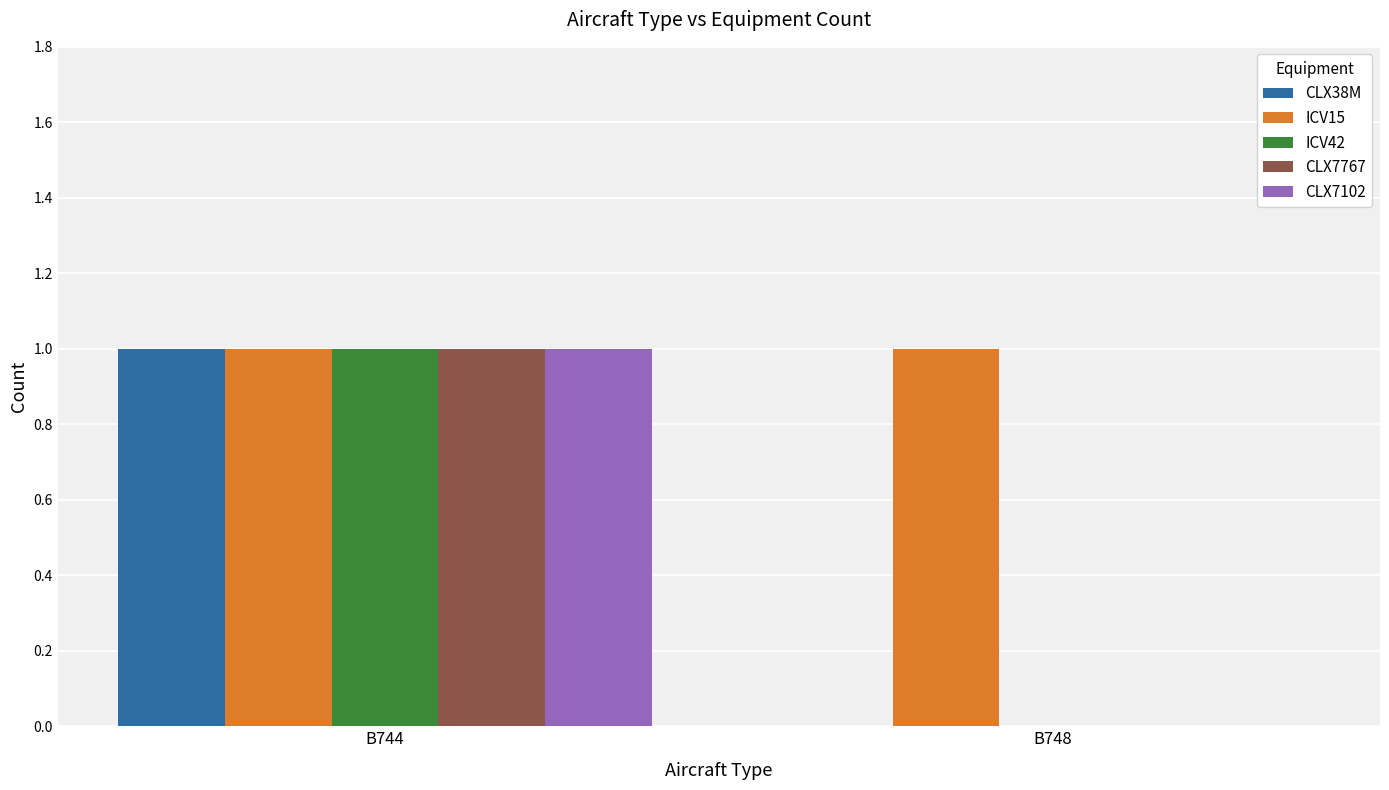

At which label is CLX38M closest to 0?

B748